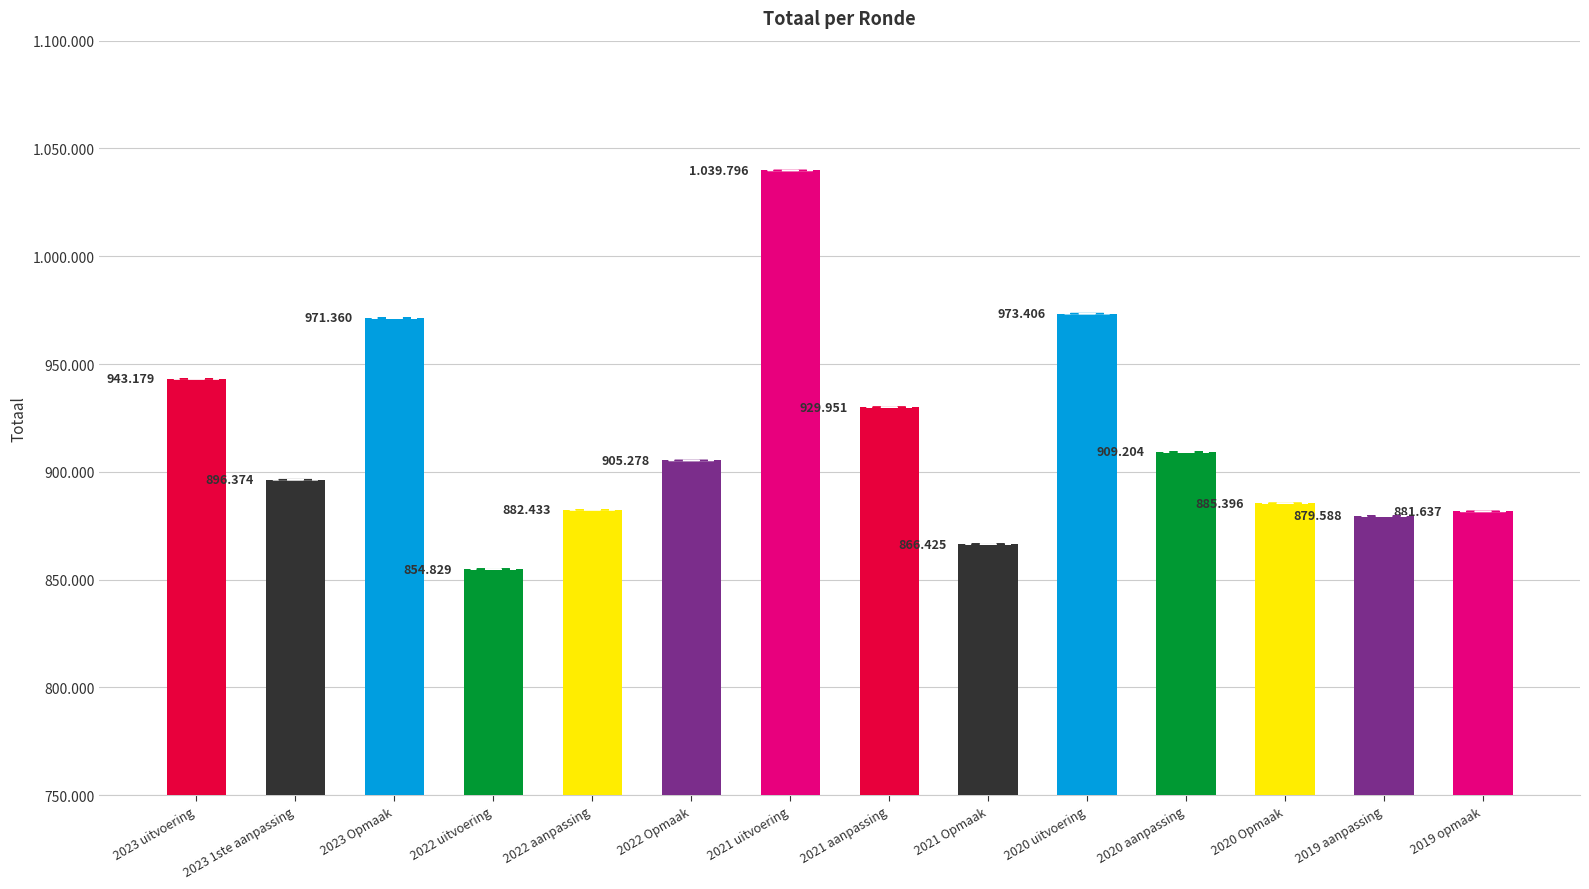

Reading left to right, what are all the values shown in this chart?

943179	896374	971360	854829	882433	905278	1039796	929951	866425	973406	909204	885396	879588	881637